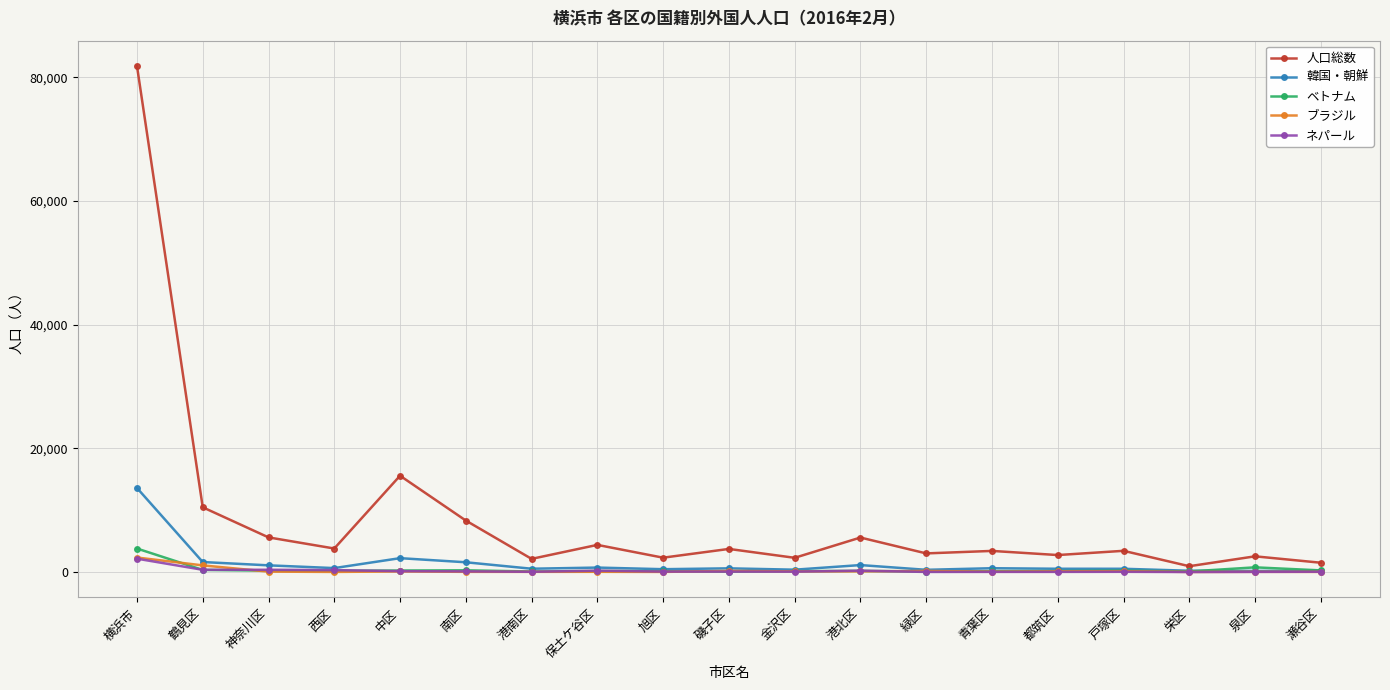

What is the label of the 6th point from the left?

南区